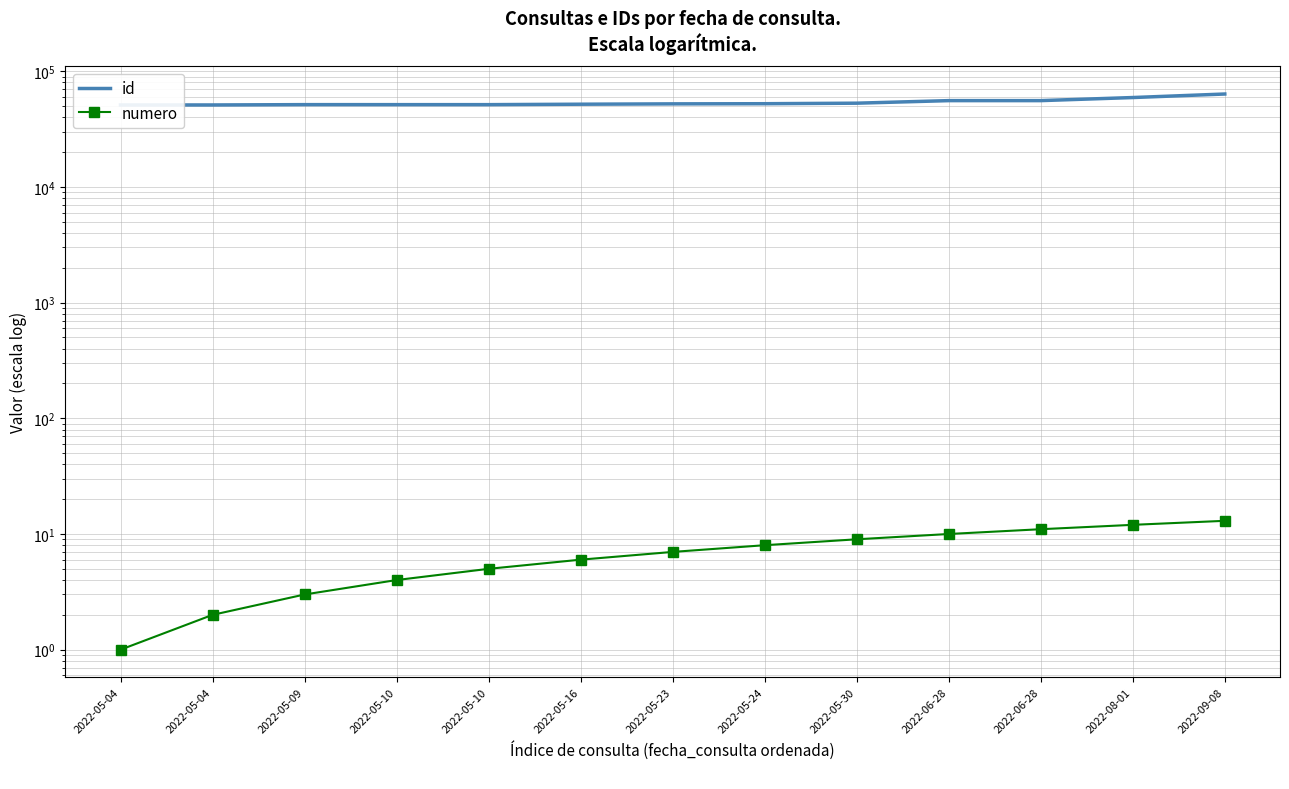

Reading left to right, extract all data points from this chart.

id: 2022-05-04=51090	2022-05-04=51091	2022-05-09=51422	2022-05-10=51409	2022-05-10=51405	2022-05-16=51852	2022-05-23=52217	2022-05-24=52373	2022-05-30=52924	2022-06-28=55693	2022-06-28=55699	2022-08-01=59219	2022-09-08=63525
numero: 2022-05-04=1	2022-05-04=2	2022-05-09=3	2022-05-10=4	2022-05-10=5	2022-05-16=6	2022-05-23=7	2022-05-24=8	2022-05-30=9	2022-06-28=10	2022-06-28=11	2022-08-01=12	2022-09-08=13